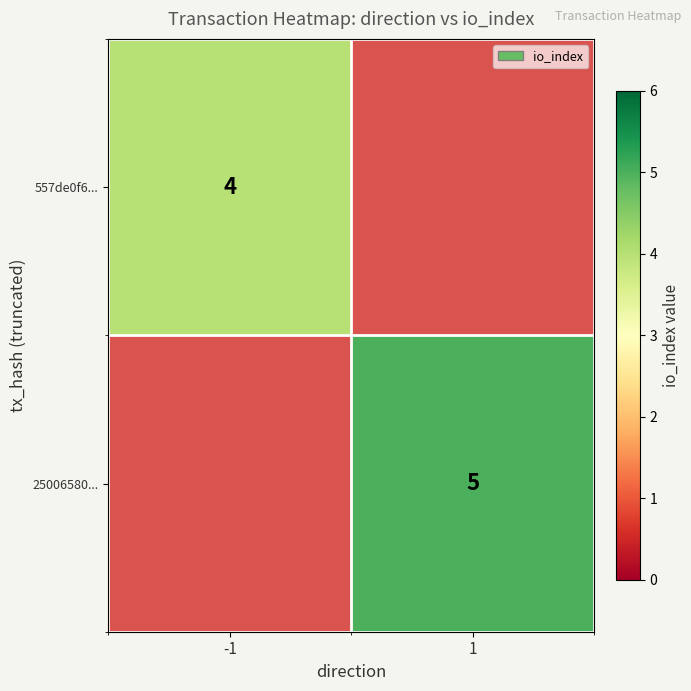

What is the minimum value shown in the chart?

4.0